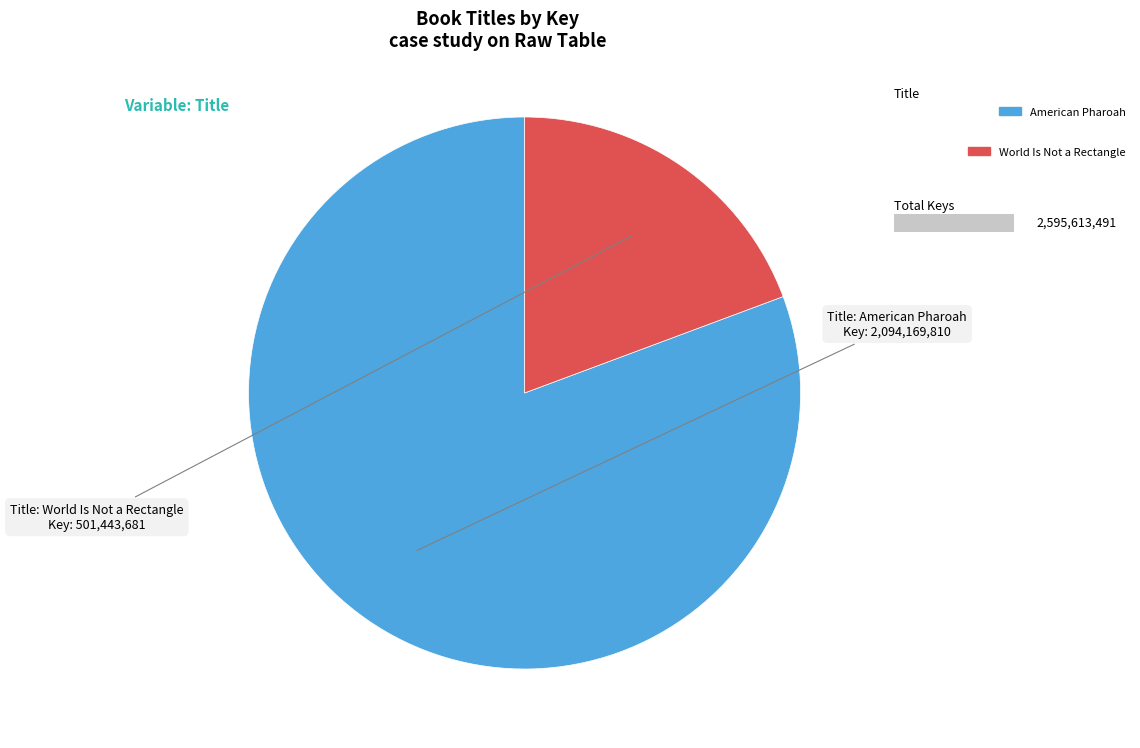

To the nearest percent, what is the average slice percentage?

50%